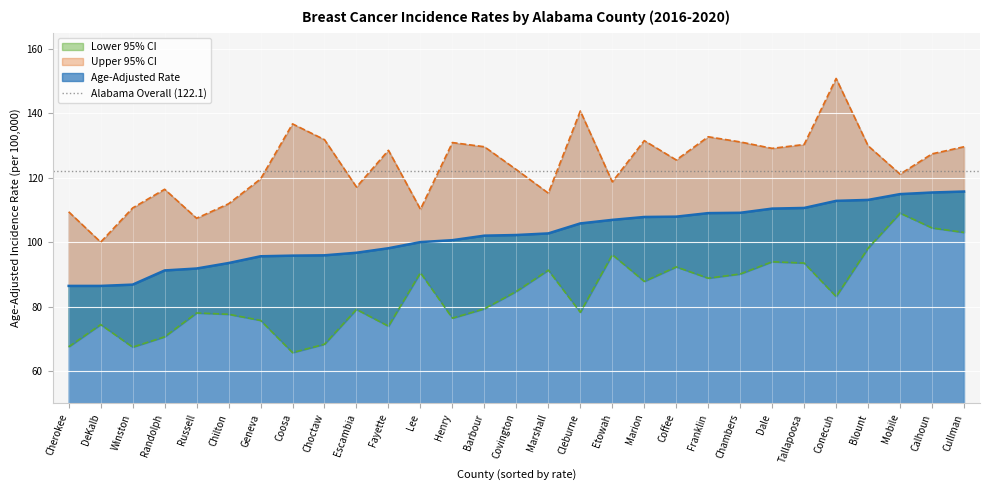

Reading left to right, list all the values displayed in this chart.

Lower 95% CI: Cherokee=67.5	DeKalb=74.4	Winston=67.4	Randolph=70.6	Russell=78.0	Chilton=77.6	Geneva=75.7	Coosa=65.7	Choctaw=68.3	Escambia=79.1	Fayette=73.9	Lee=90.5	Henry=76.4	Barbour=79.3	Covington=84.7	Marshall=91.3	Cleburne=78.2	Etowah=96.1	Marion=87.8	Coffee=92.3	Franklin=88.8	Chambers=90.1	Dale=93.9	Tallapoosa=93.5	Conecuh=83.1	Blount=98.1	Mobile=109.0	Calhoun=104.4	Cullman=103.0
Age-Adjusted Rate: Cherokee=86.4	DeKalb=86.4	Winston=86.8	Randolph=91.2	Russell=91.8	Chilton=93.5	Geneva=95.6	Coosa=95.8	Choctaw=95.9	Escambia=96.7	Fayette=98.1	Lee=100.0	Henry=100.6	Barbour=102.0	Covington=102.2	Marshall=102.7	Cleburne=105.8	Etowah=106.9	Marion=107.8	Coffee=107.9	Franklin=109.0	Chambers=109.1	Dale=110.4	Tallapoosa=110.6	Conecuh=112.8	Blount=113.1	Mobile=114.9	Calhoun=115.4	Cullman=115.7
Upper 95% CI: Cherokee=109.4	DeKalb=100.0	Winston=110.6	Randolph=116.4	Russell=107.4	Chilton=111.9	Geneva=119.6	Coosa=136.7	Choctaw=131.8	Escambia=117.1	Fayette=128.5	Lee=110.2	Henry=130.9	Barbour=129.6	Covington=122.5	Marshall=115.2	Cleburne=140.7	Etowah=118.7	Marion=131.5	Coffee=125.5	Franklin=132.7	Chambers=131.1	Dale=129.1	Tallapoosa=130.3	Conecuh=150.8	Blount=129.9	Mobile=121.1	Calhoun=127.4	Cullman=129.6